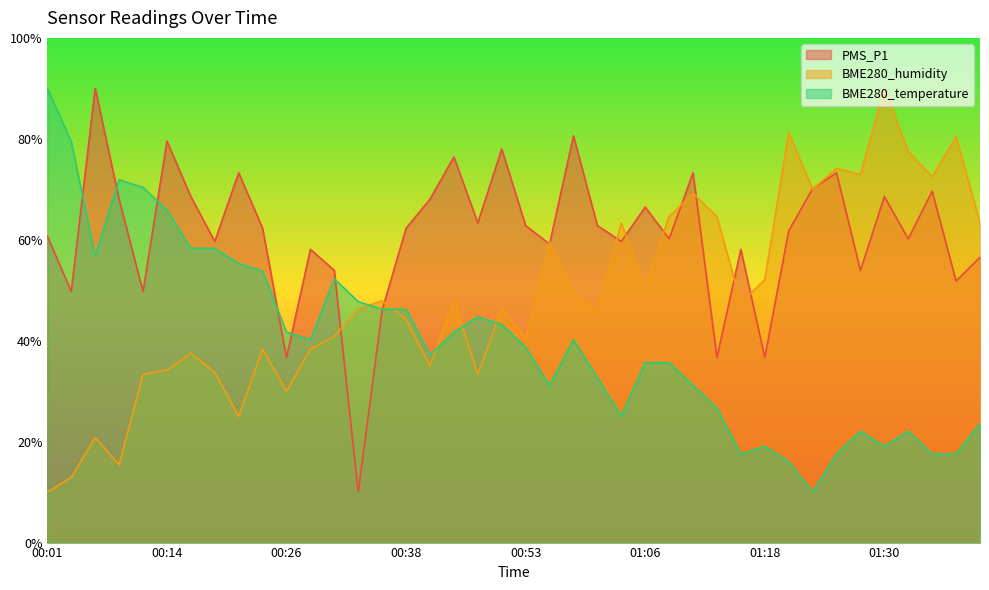

How many values in the PMS_P1 series exceed 62?

20